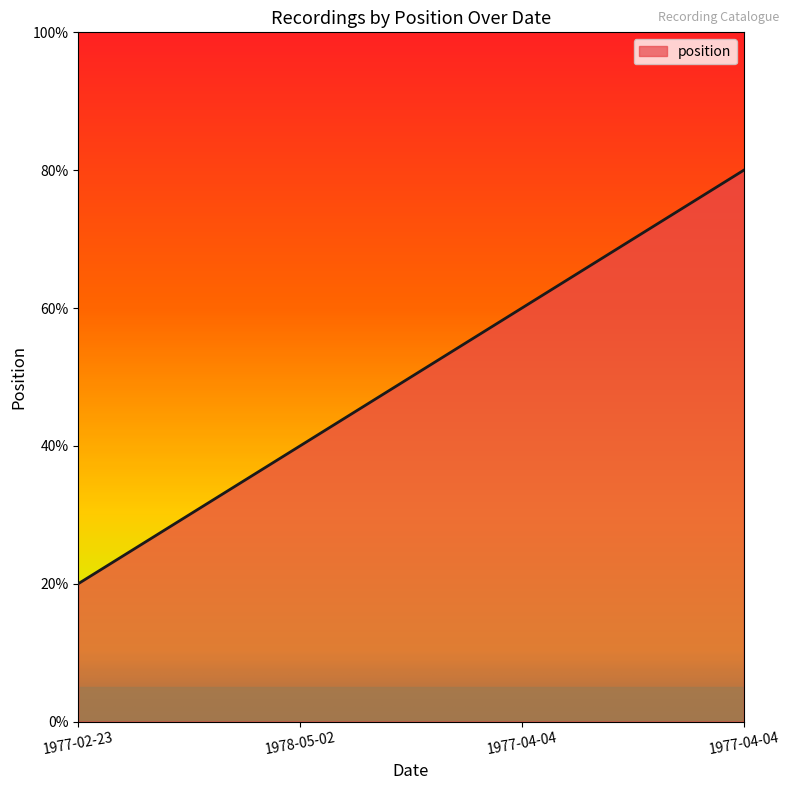

Rank the categories by value from highest to lowest.

1977-04-04, 1977-04-04, 1978-05-02, 1977-02-23